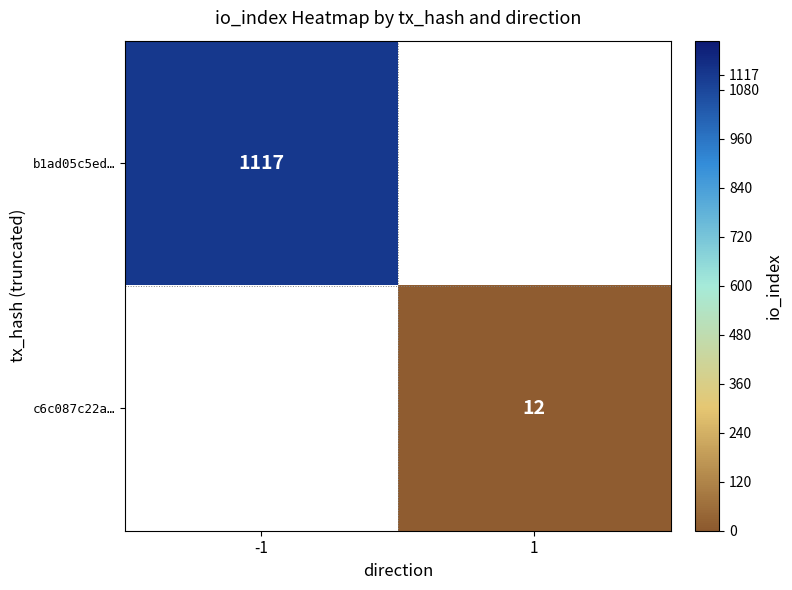

True or false: b1ad05c5ed… has a value of 1117 at -1.

True